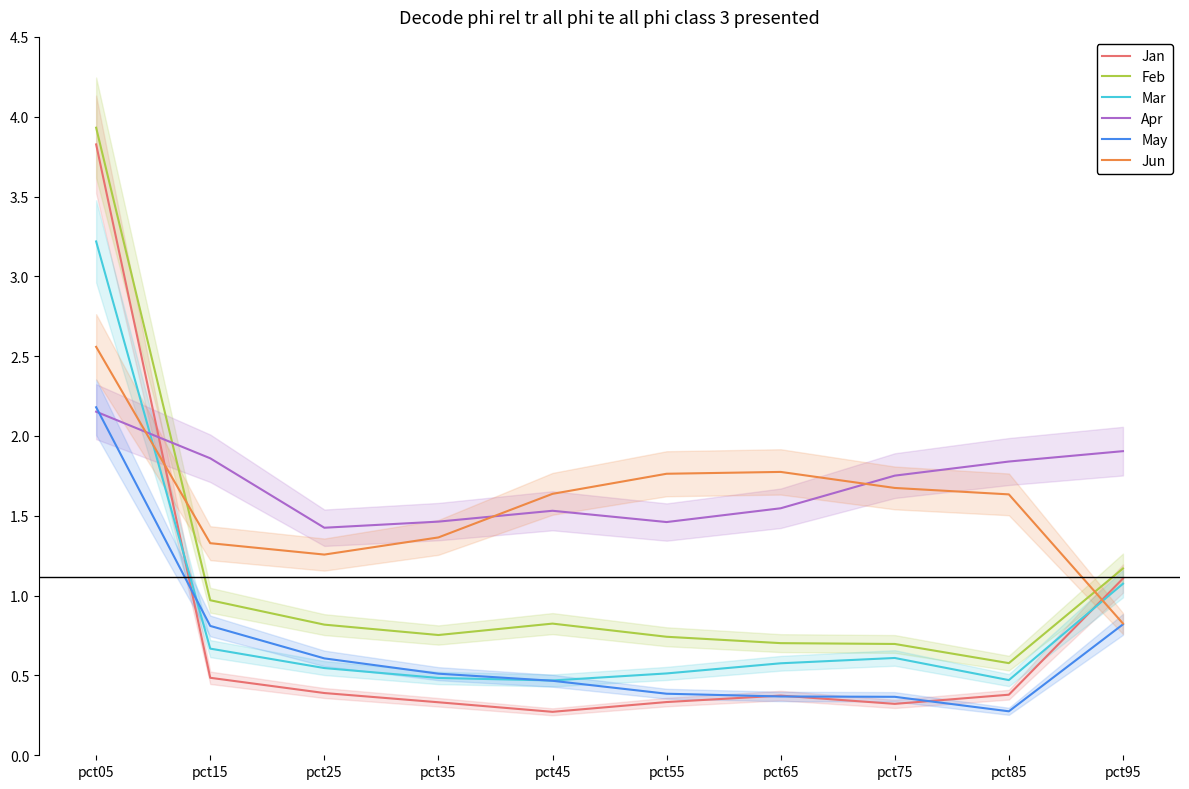

What is the minimum value shown in the chart?

0.3